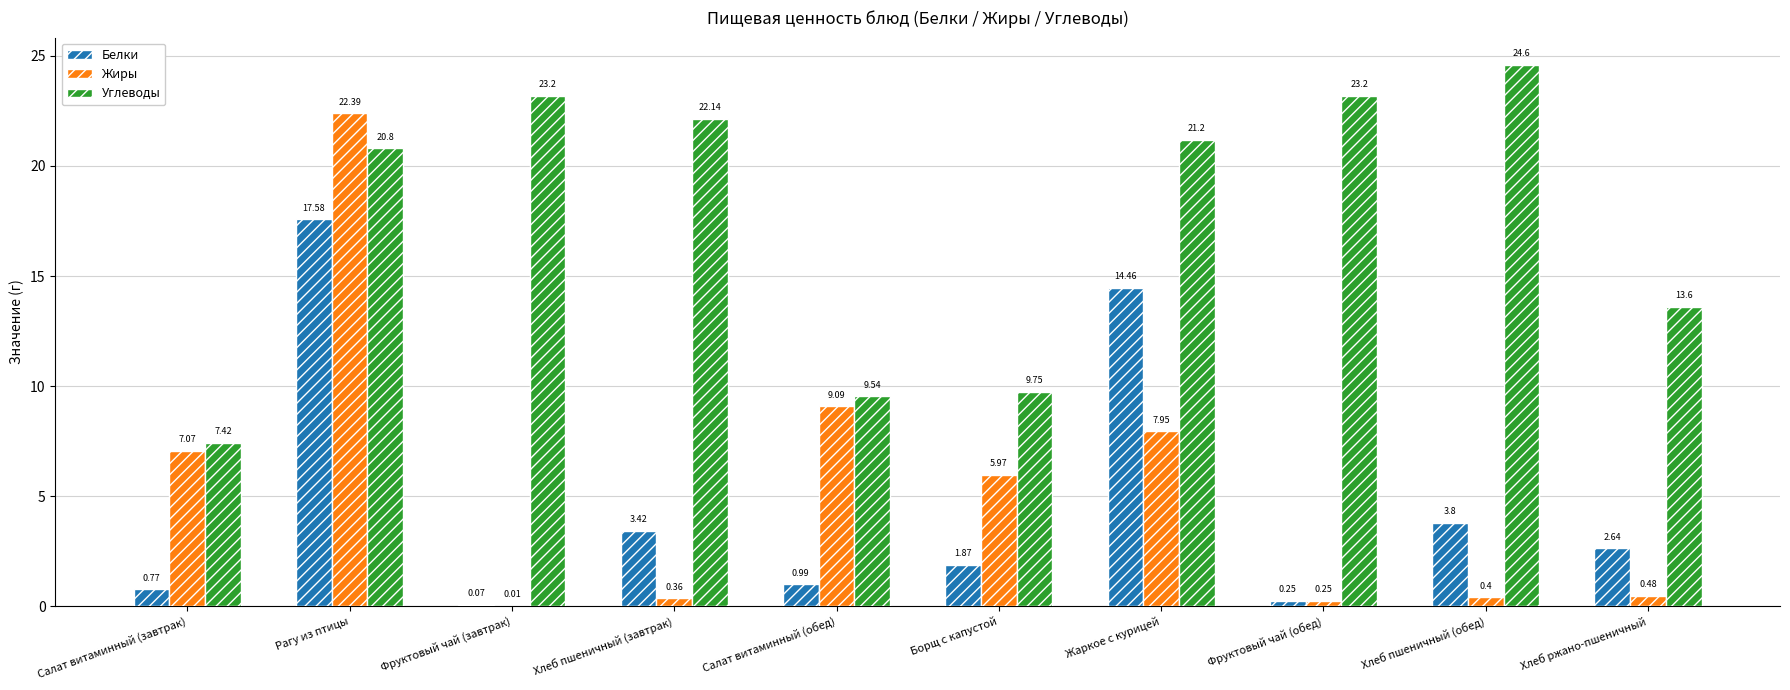

What is the highest value of the Белки series?

17.6